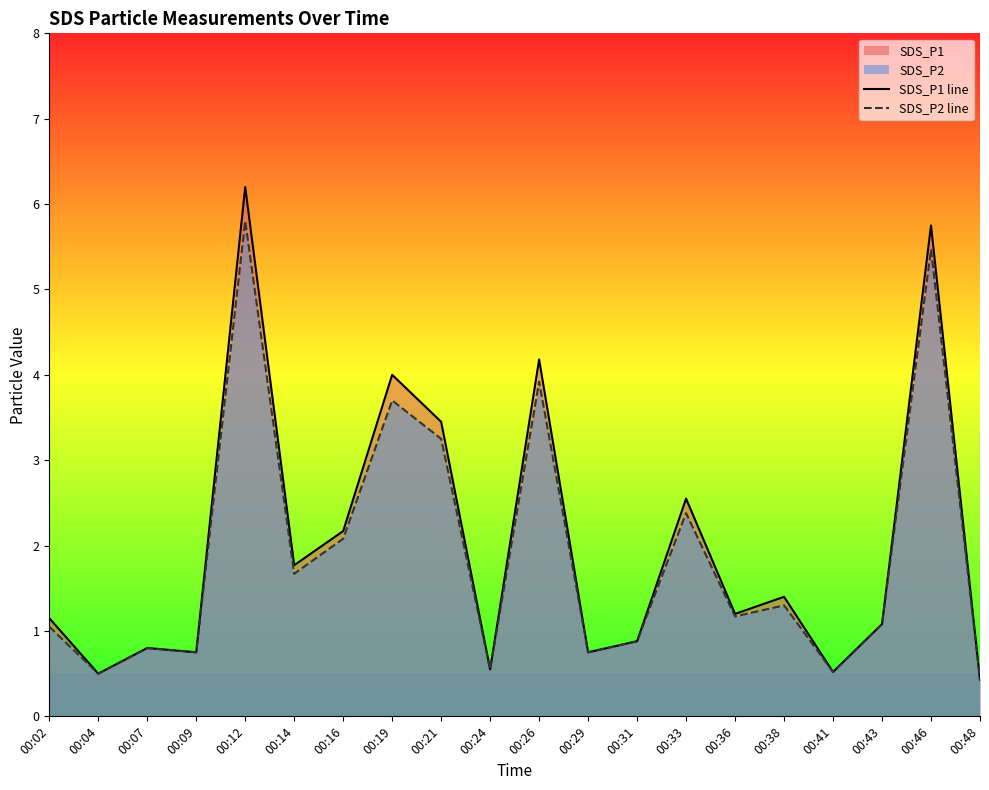

True or false: SDS_P2 line has more than 0 interior local peaks.

True